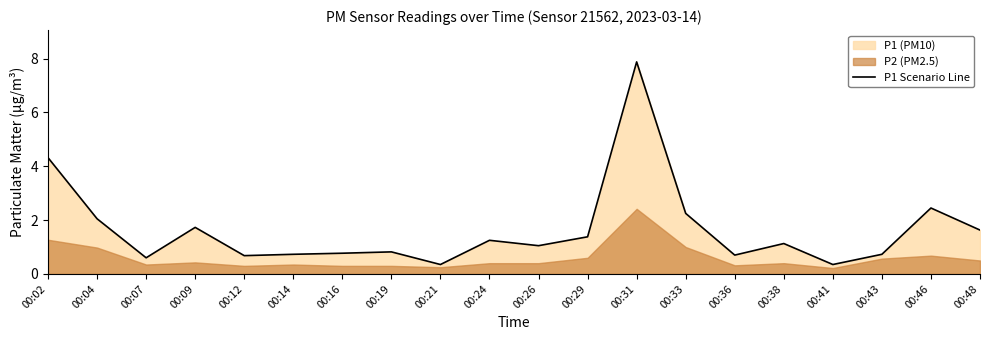

Does the chart display data point markers on the line(s)?

No